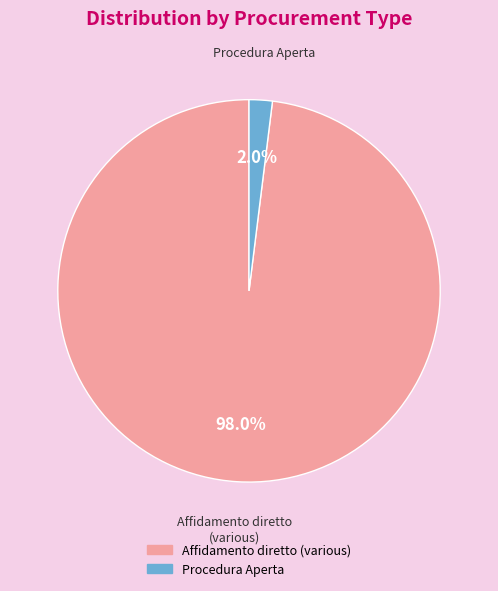

Is there any slice that represents more than half of the pie?

Yes